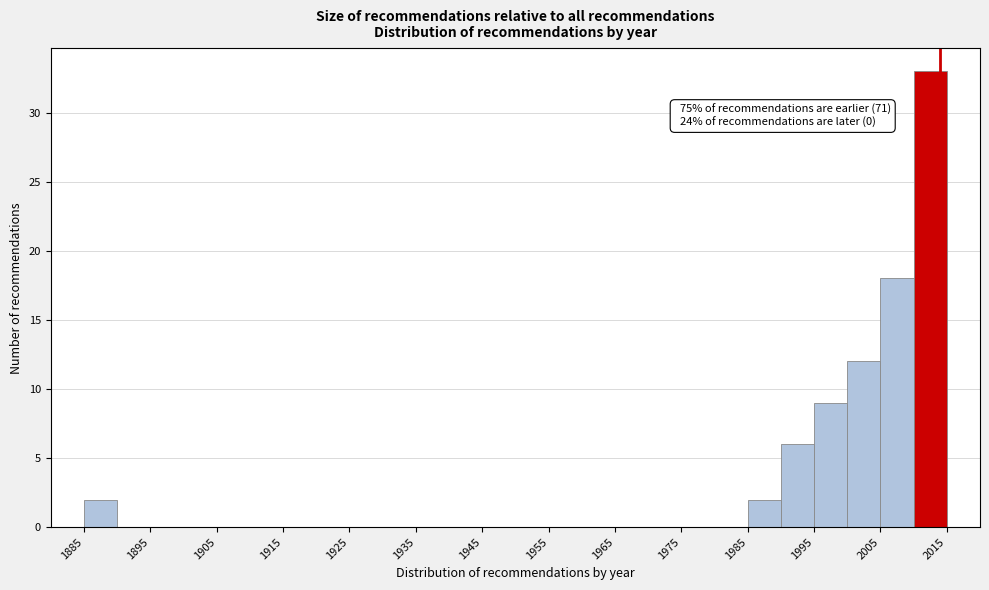

Over which range of the x-axis is the bar tallest?

2010 to 2015